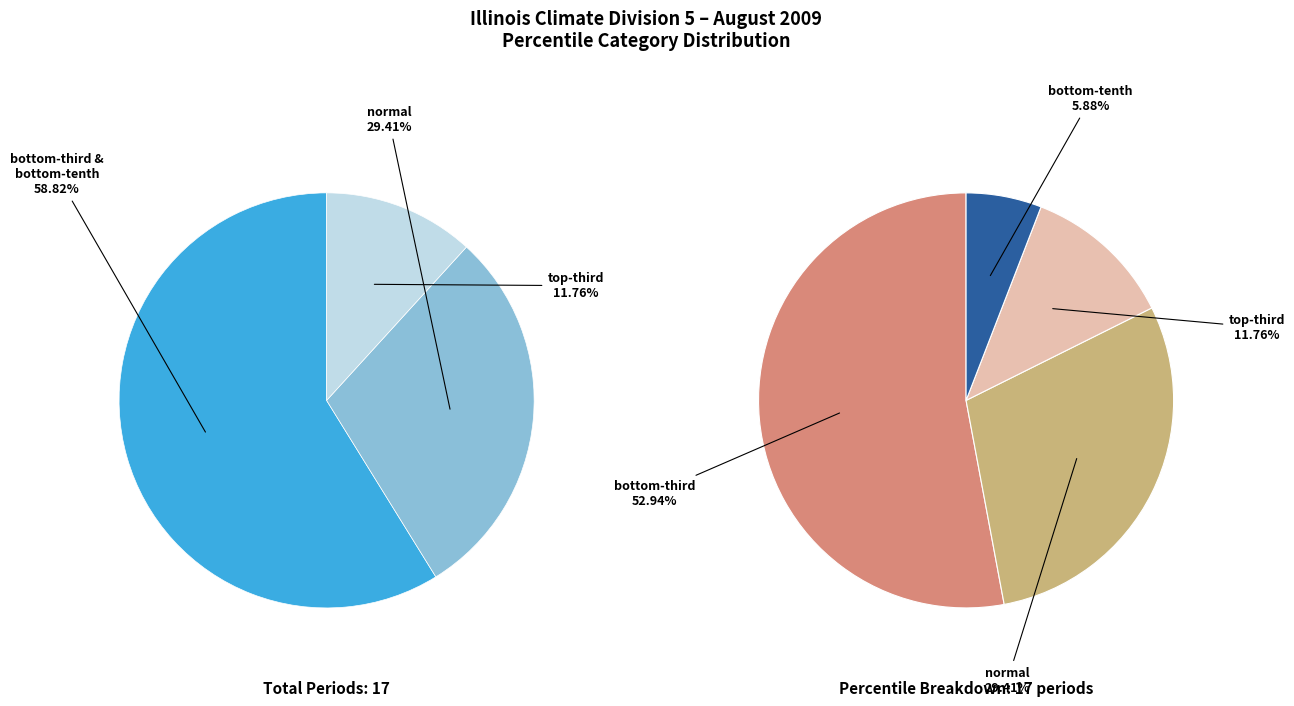

Rank the categories by value from lowest to highest.

bottom-tenth, top-third, normal, bottom-third